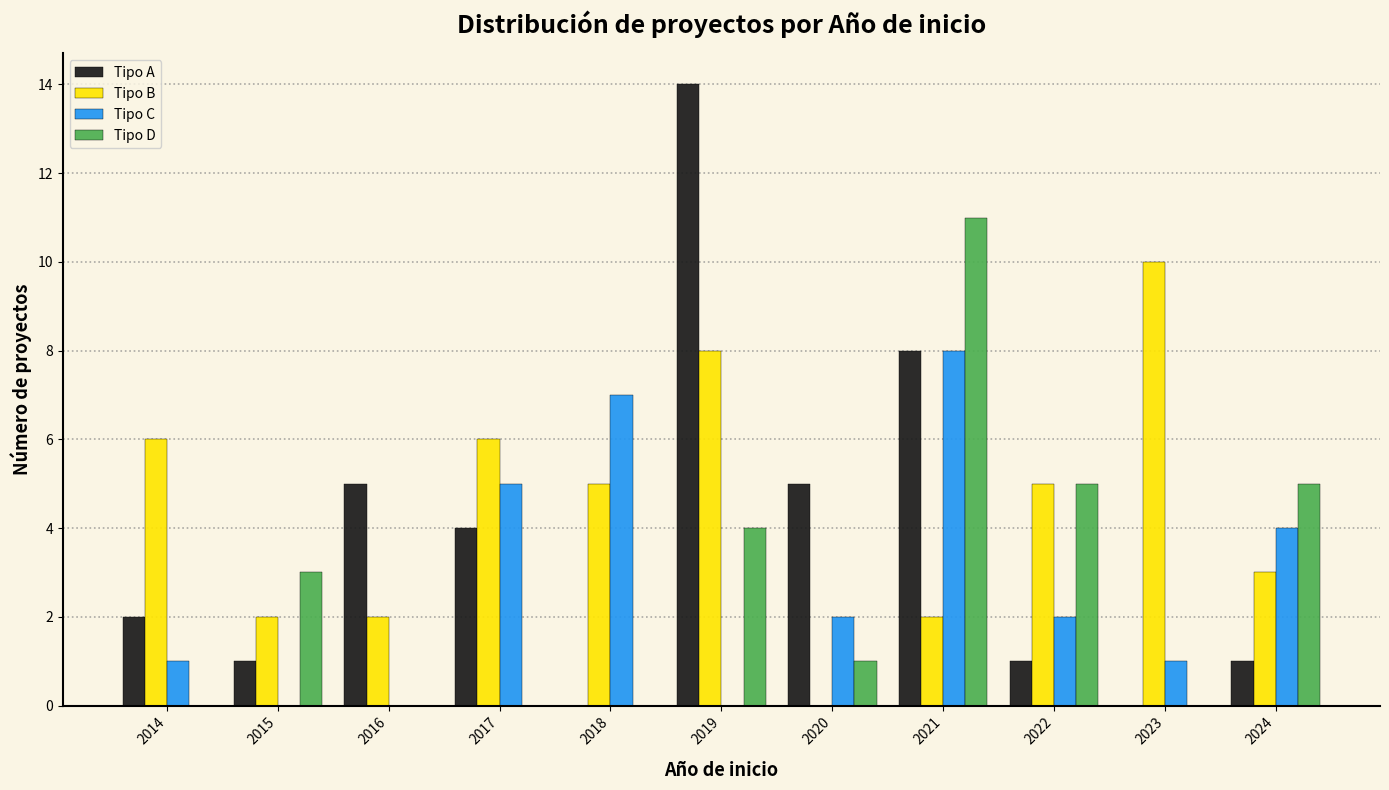

Is the value of Tipo D at 2014 greater than the value of Tipo B at 2023?

No